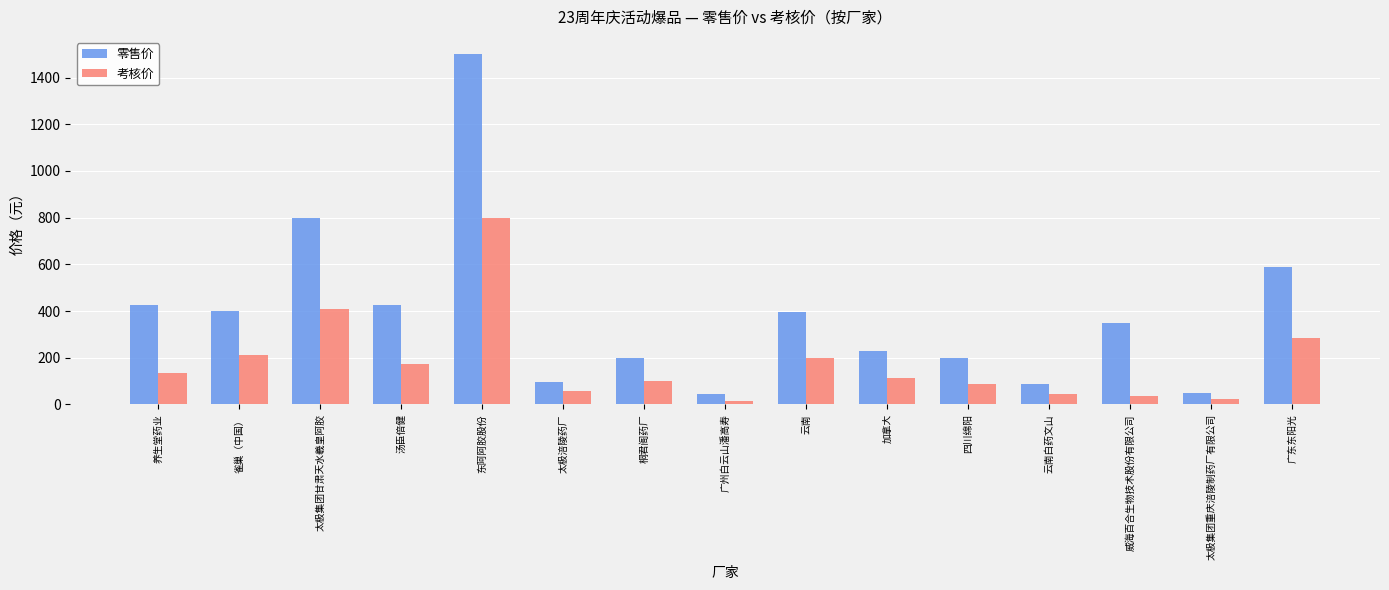

Which category has the highest value in the 考核价 series?

东阿阿胶股份